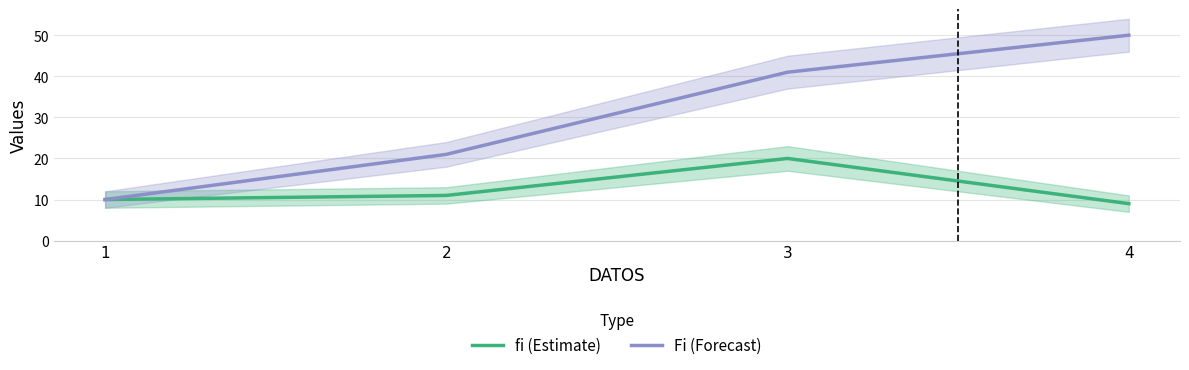

At how many categories does at least one series exceed 42?

1